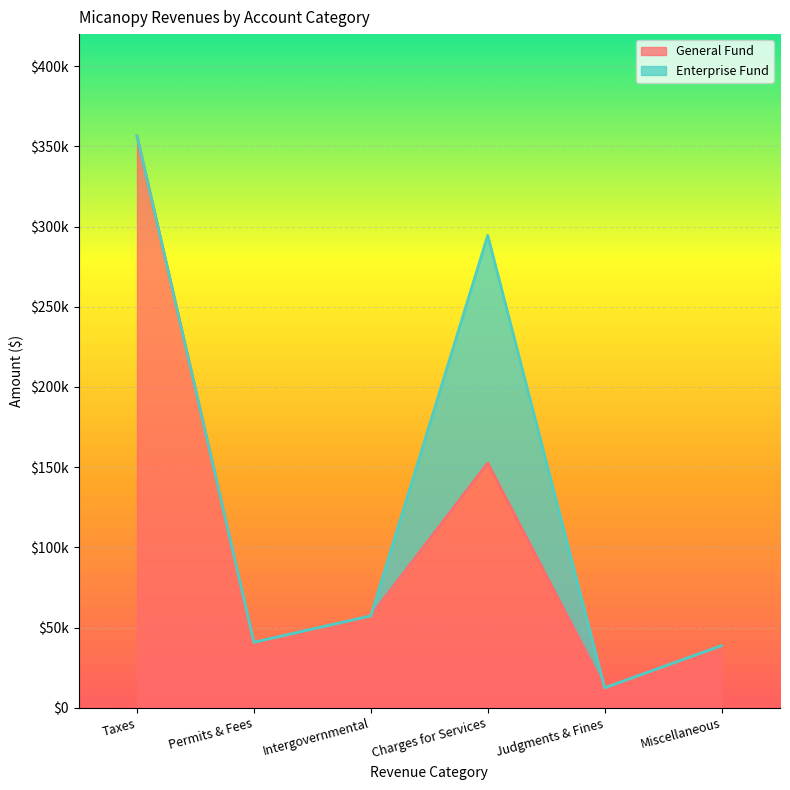

What are all the series names shown in the legend?

General Fund, Enterprise Fund